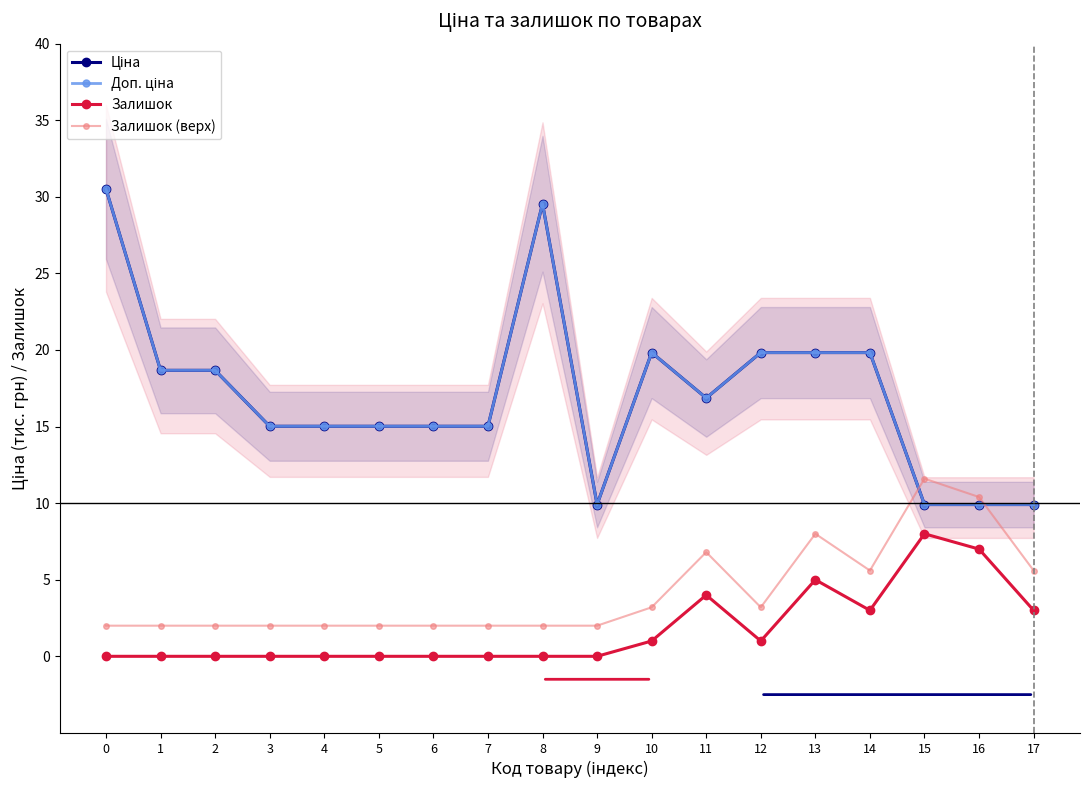

What is the sum of the Доп. ціна values at 6 and 12?

34.9